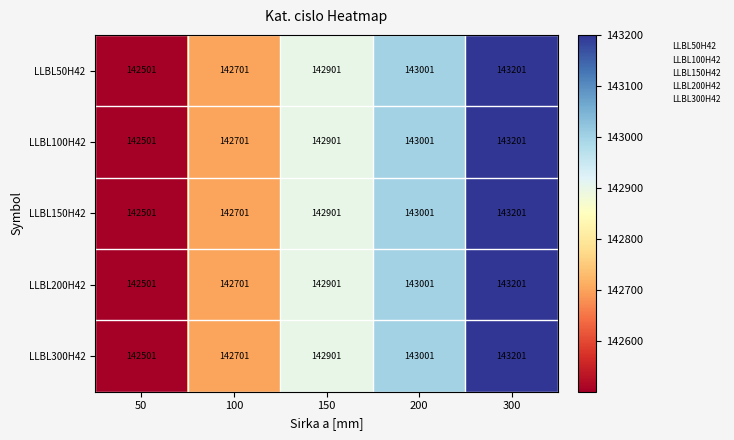

How many distinct data groups are displayed?

5